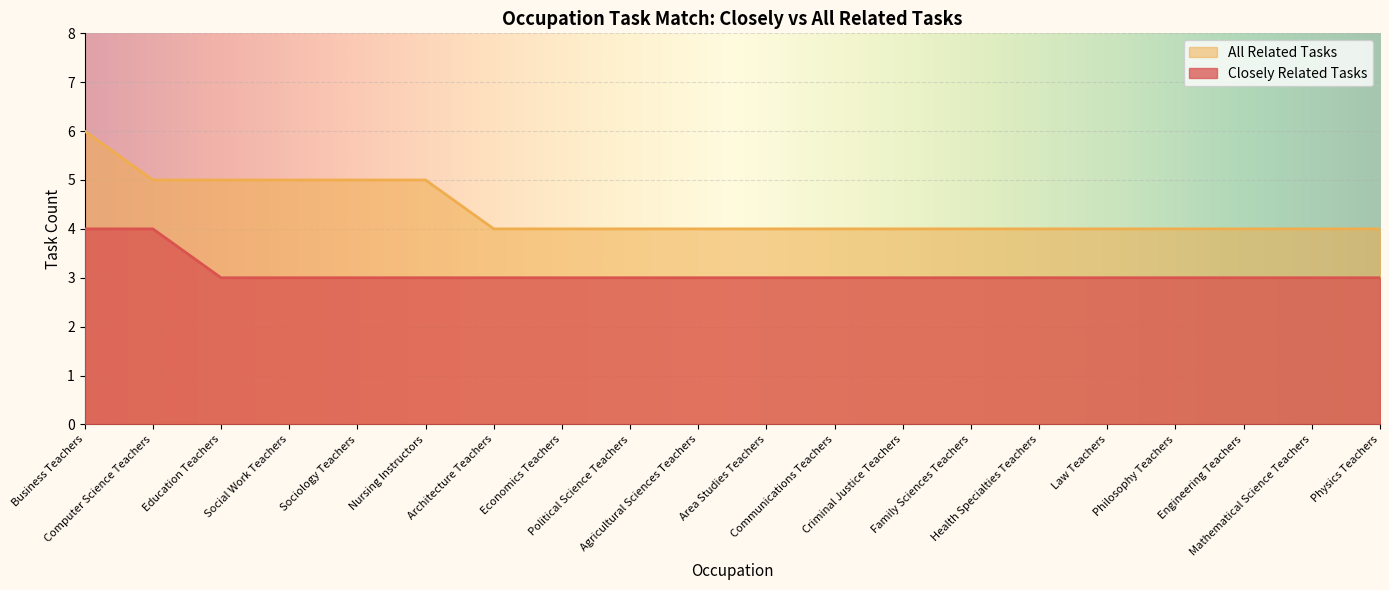

True or false: All Related Tasks and Closely Related Tasks cross at least once.

False